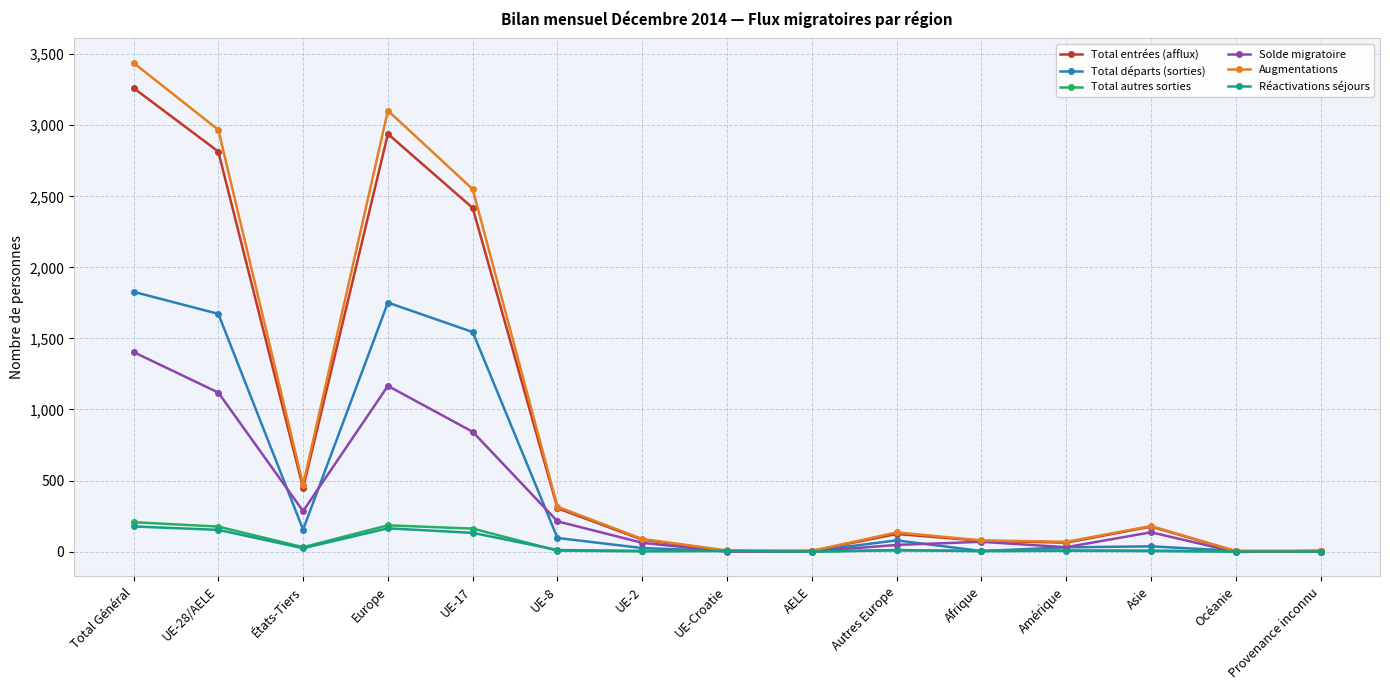

Where is the first local minimum for Total entrées (afflux)?

États-Tiers